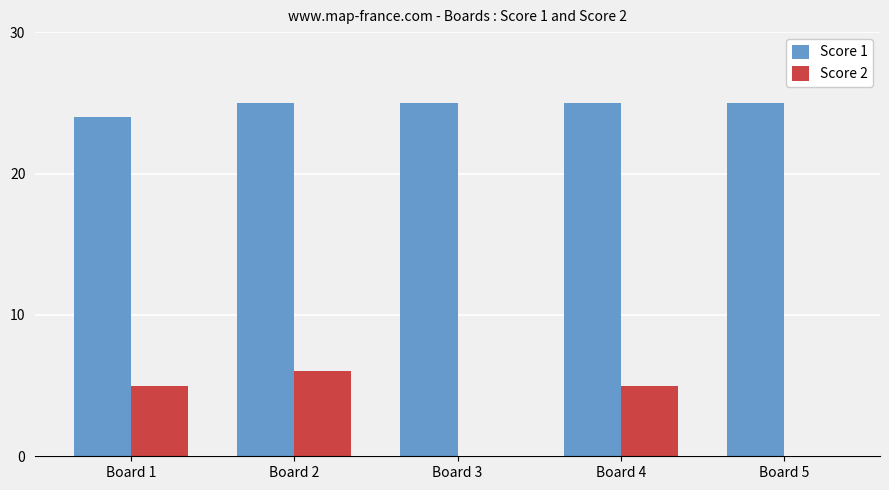

The Score 2 series shows 0 at Board 5. True or false?

True